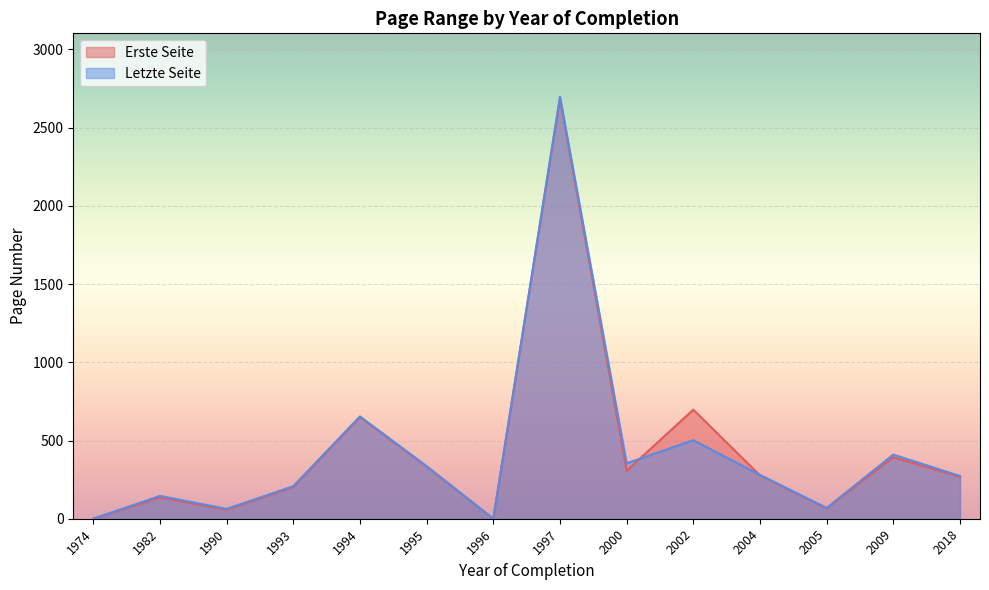

The value of Letzte Seite at 1994 is 277. True or false?

False